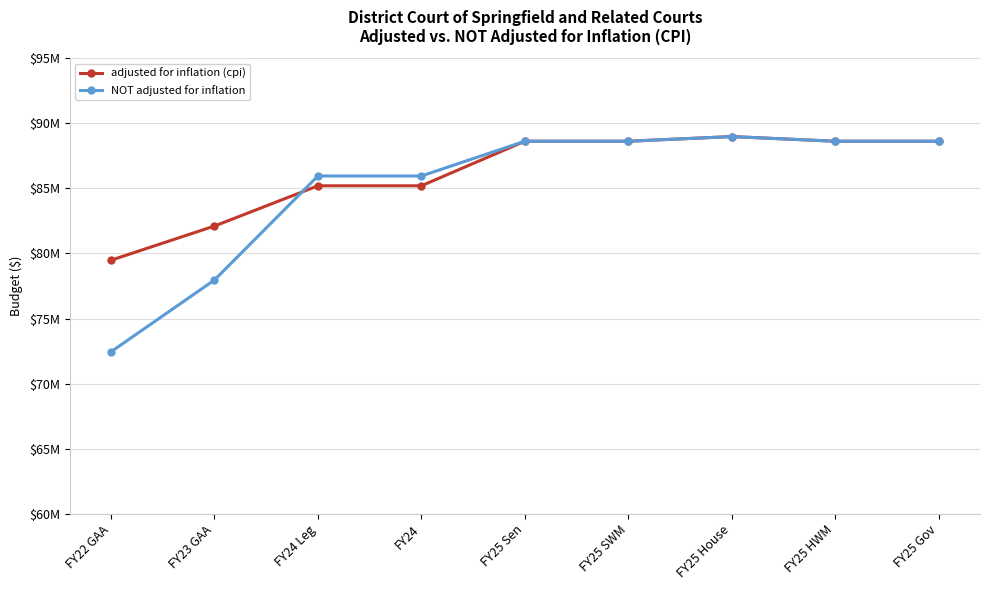

What are all the series names shown in the legend?

adjusted for inflation (cpi), NOT adjusted for inflation